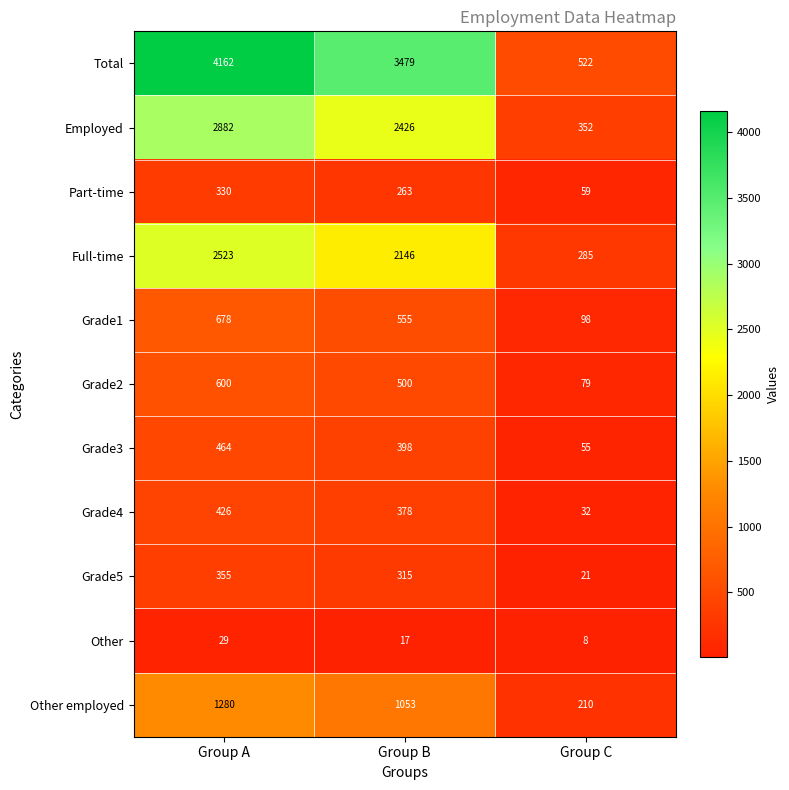

What is the difference between the Grade5 values at Group C and Group A?

334